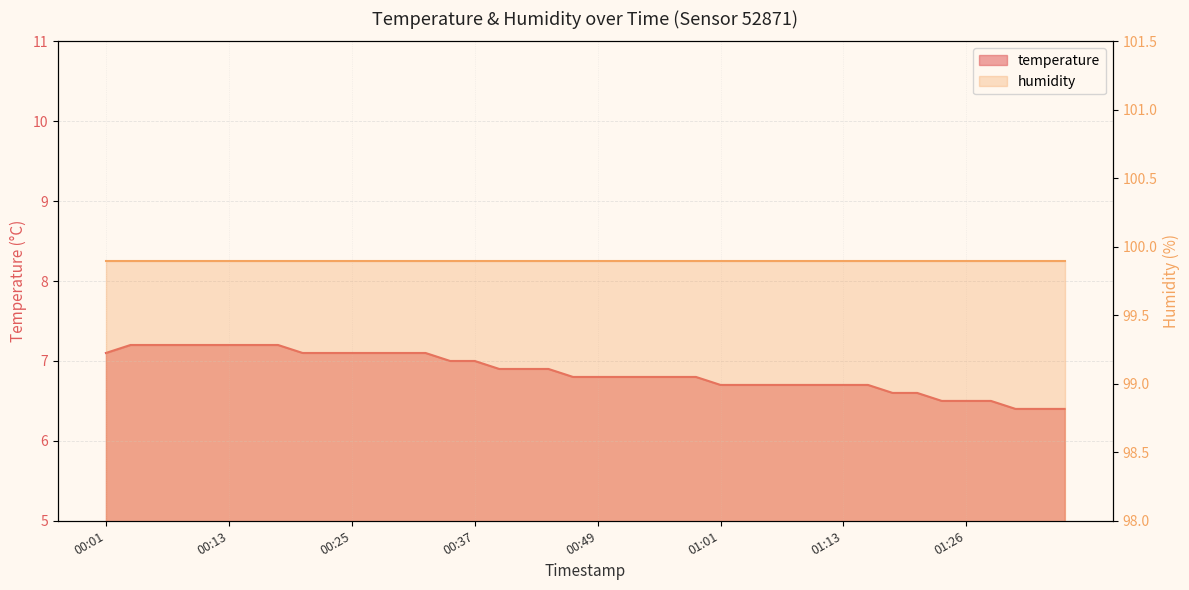

The chart shows a value of 6.8 at 00:57. True or false?

True